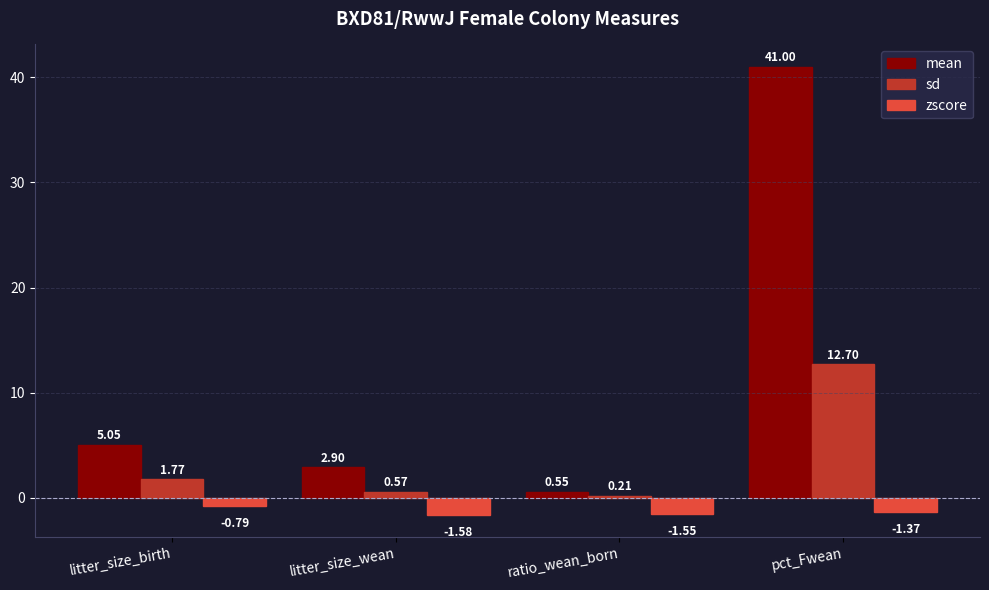

At which label does sd first exceed 1?

litter_size_birth